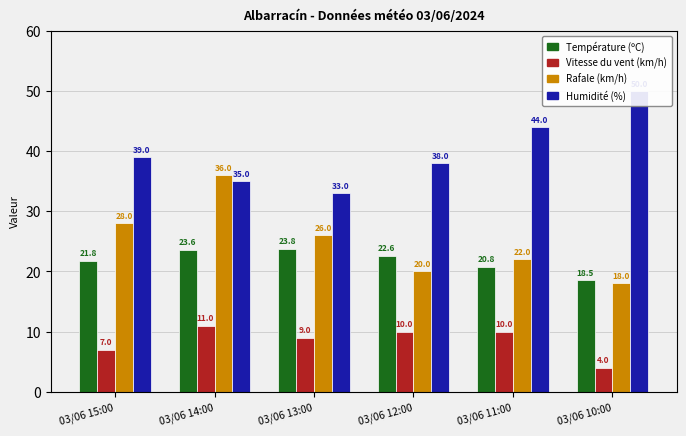

How many values in the Température (ºC) series are below 22?

3